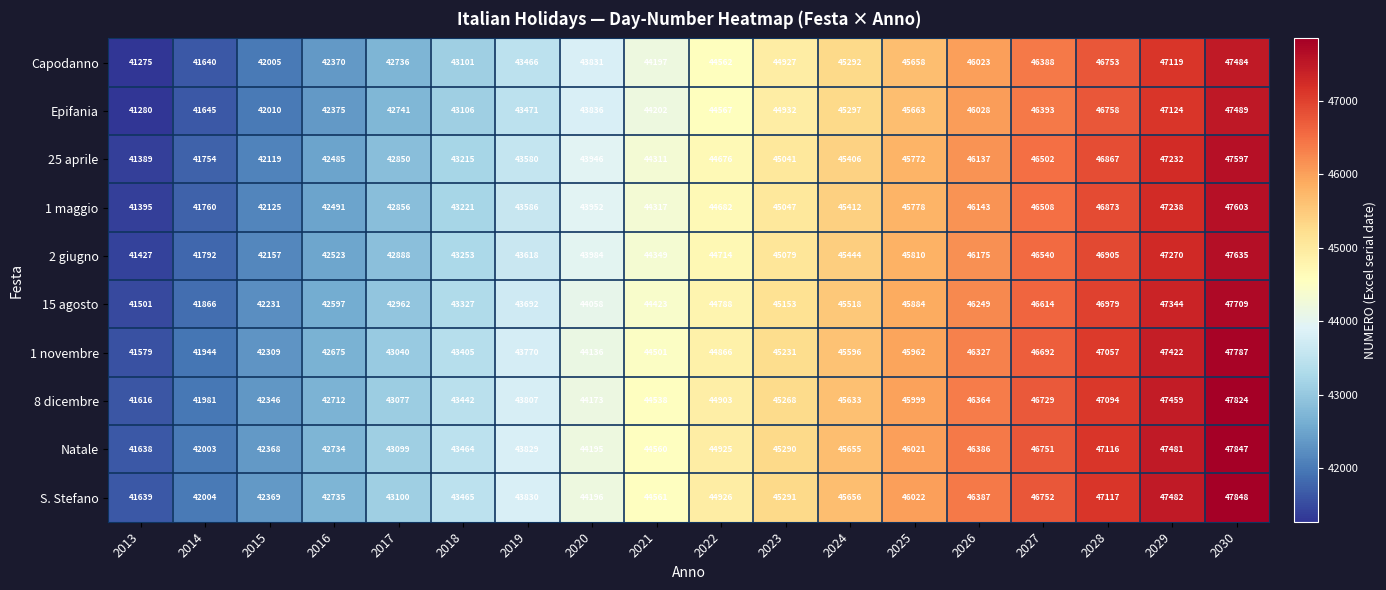

How many series are shown in this chart?

10